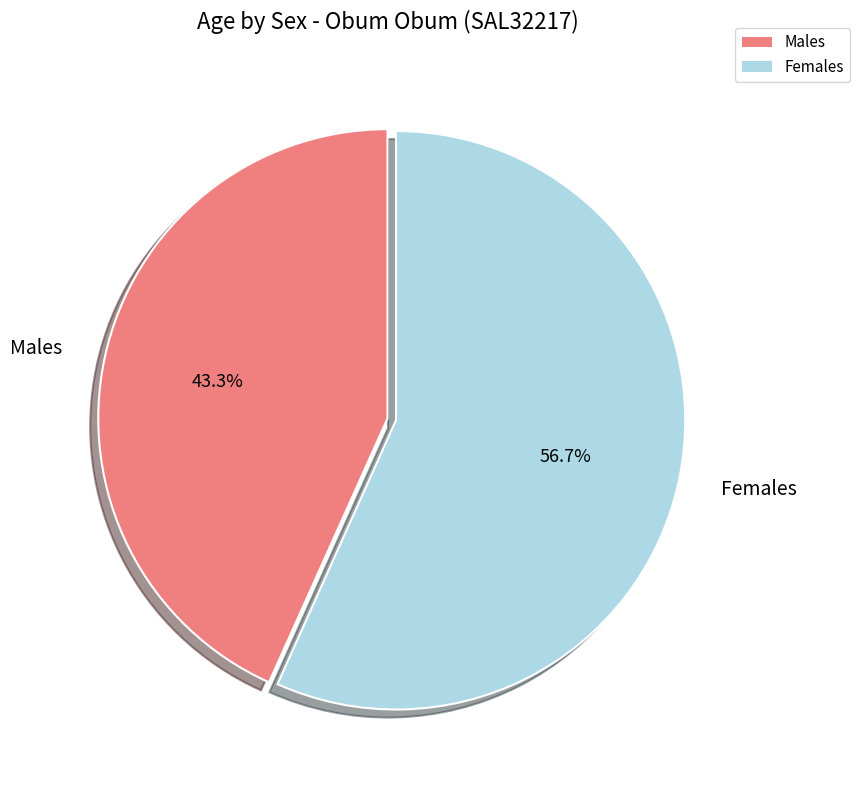

How many slices are in this pie chart?

2